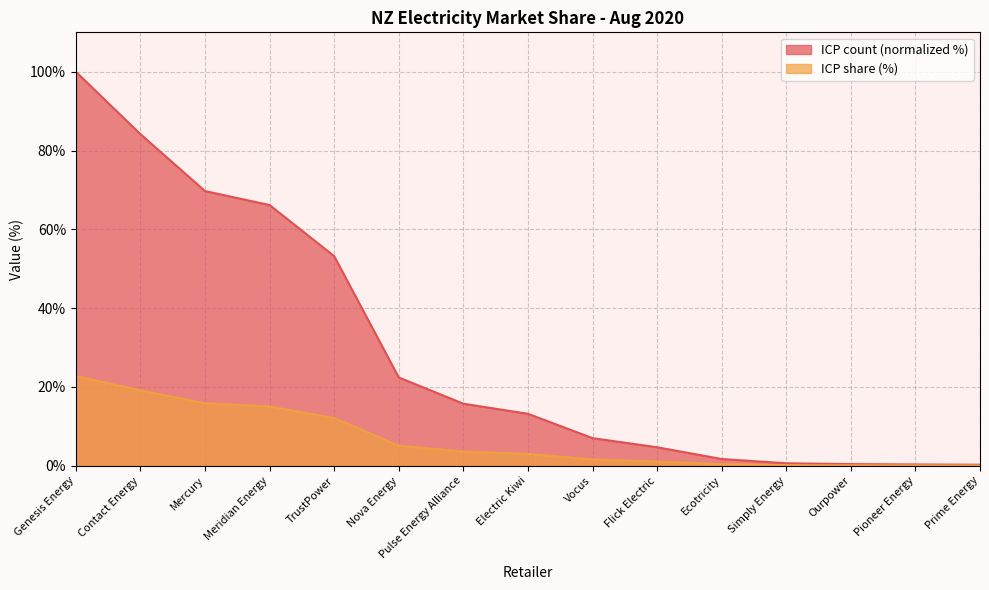

At which label is ICP share (%) closest to 11?

TrustPower